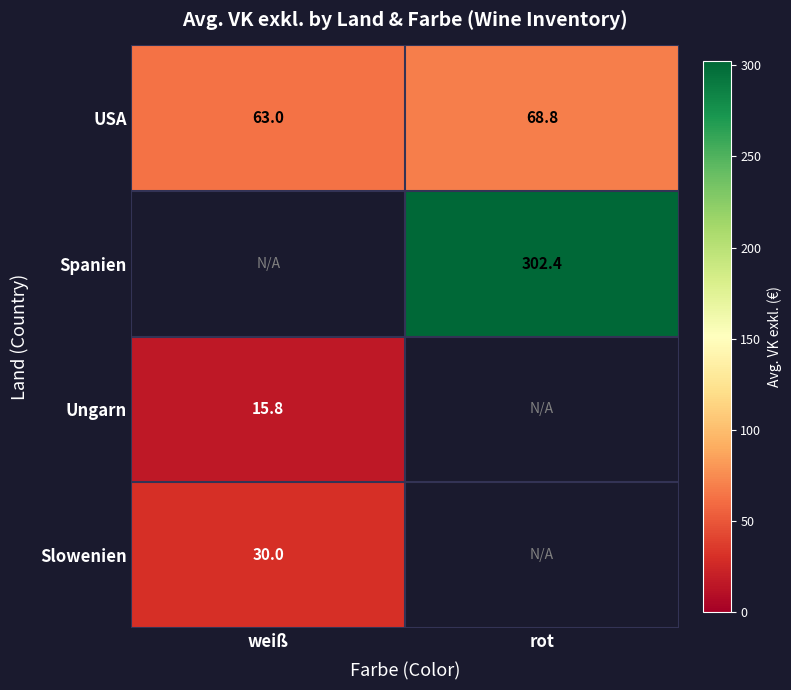

What is the sum of all USA values?

131.8